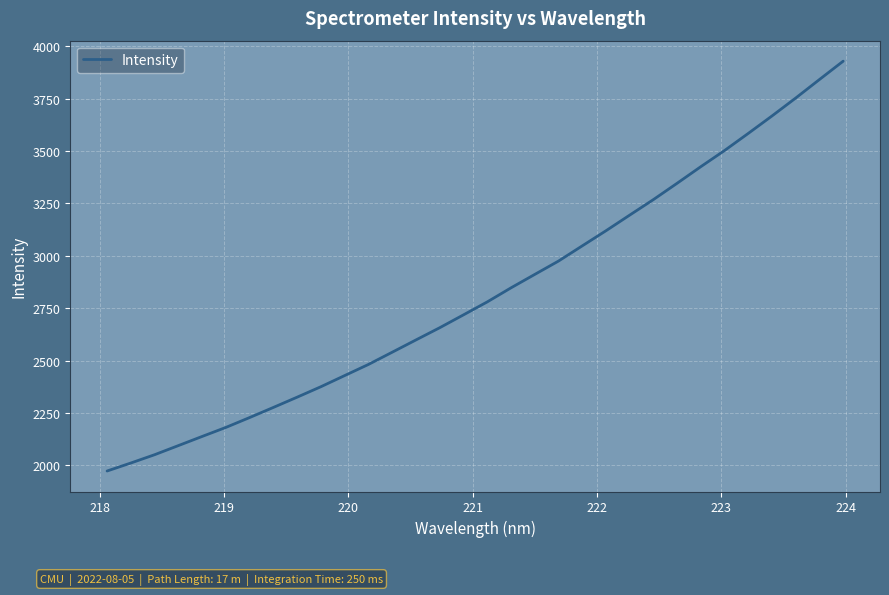

What is the difference between the maximum and minimum values?

1954.6